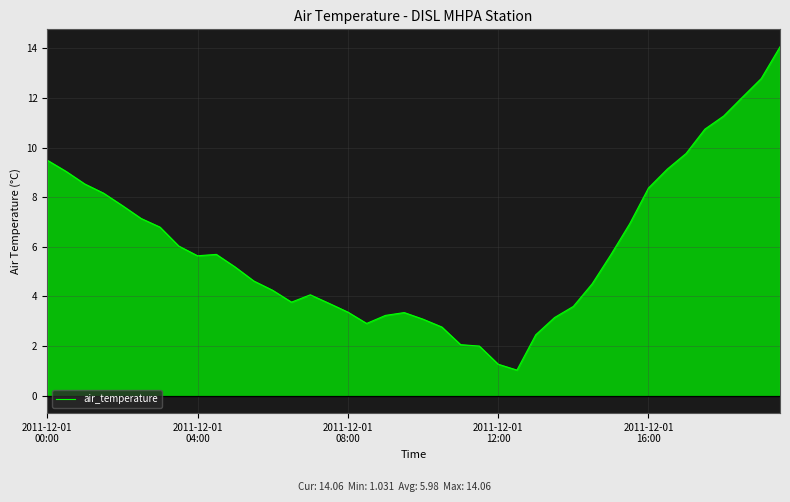

Reading left to right, transcribe all the data shown in this chart.

9.5	9.0	8.5	8.2	7.7	7.1	6.8	6.0	5.6	5.7	5.2	4.6	4.2	3.8	4.1	3.7	3.4	2.9	3.2	3.3	3.1	2.8	2.1	2.0	1.3	1.0	2.5	3.1	3.6	4.5	5.7	6.9	8.4	9.1	9.8	10.7	11.3	12.0	12.8	14.1